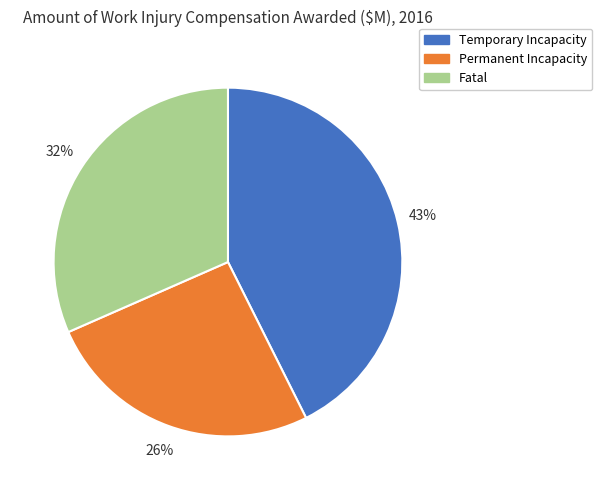

Does Temporary Incapacity account for over 50% of the chart?

No